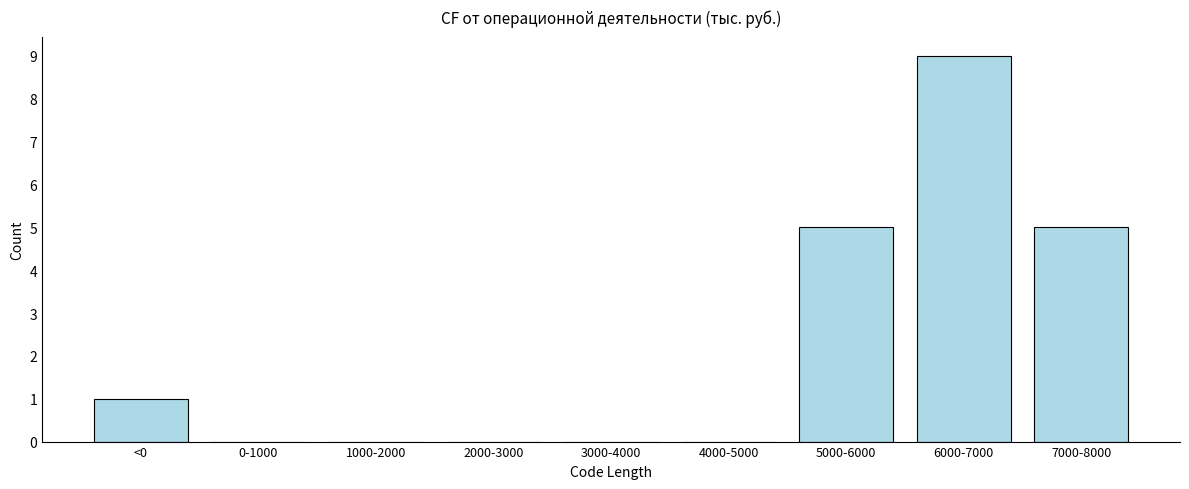

Reading left to right, what are all the values shown in this chart?

<0=1	0-1000=0	1000-2000=0	2000-3000=0	3000-4000=0	4000-5000=0	5000-6000=5	6000-7000=9	7000-8000=5